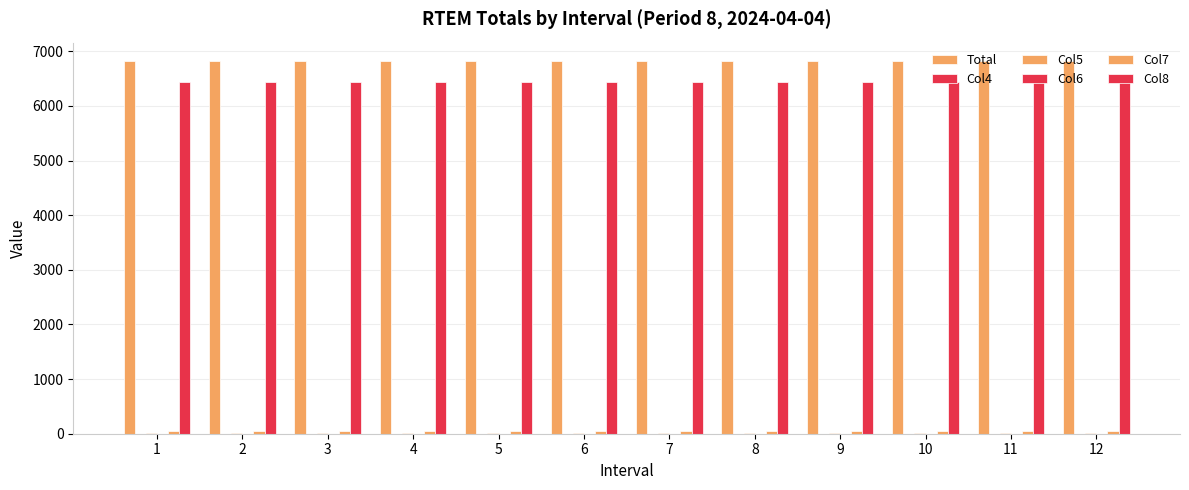

What is the total value across all series at 2?

13305.6